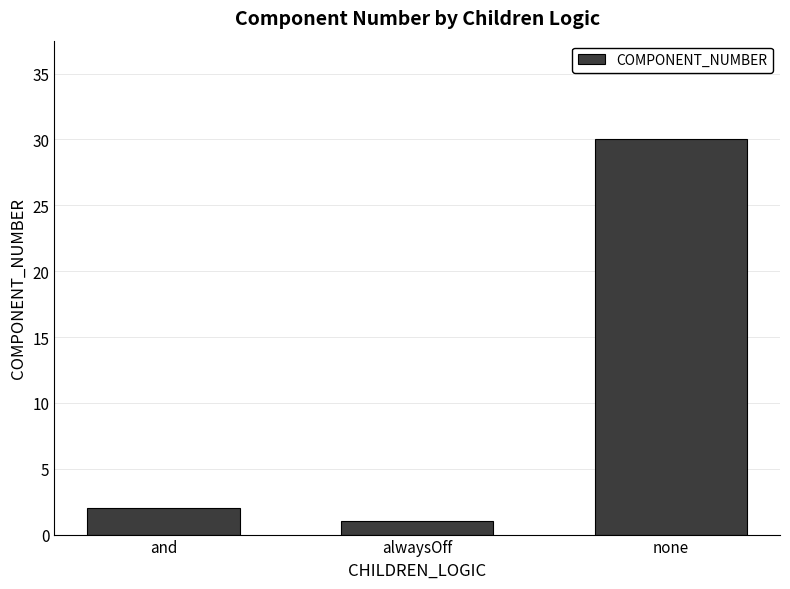

What is the difference between the values at alwaysOff and and?

1